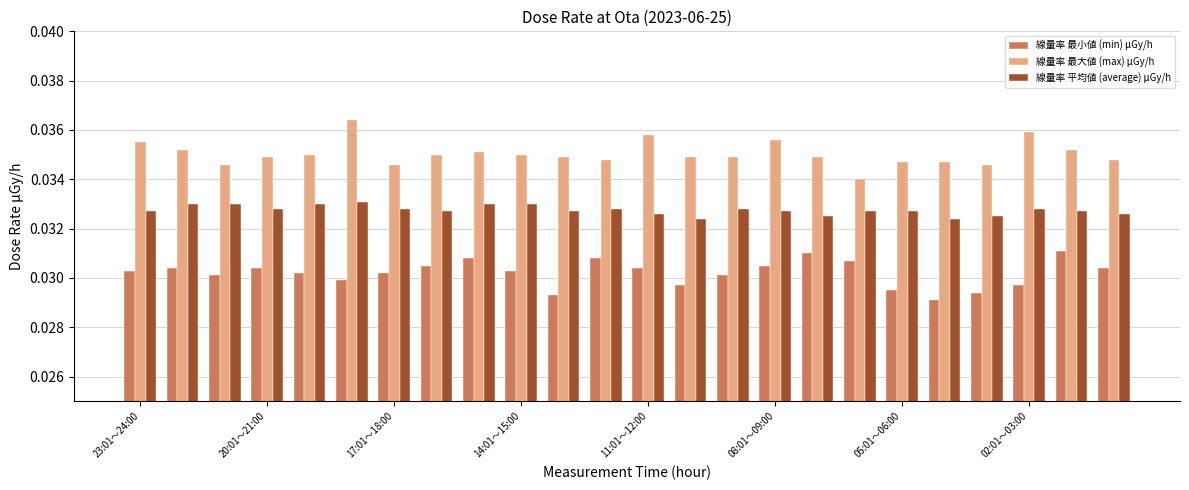

What is the sum of all 線量率 最小値 (min) μGy/h values?

0.7